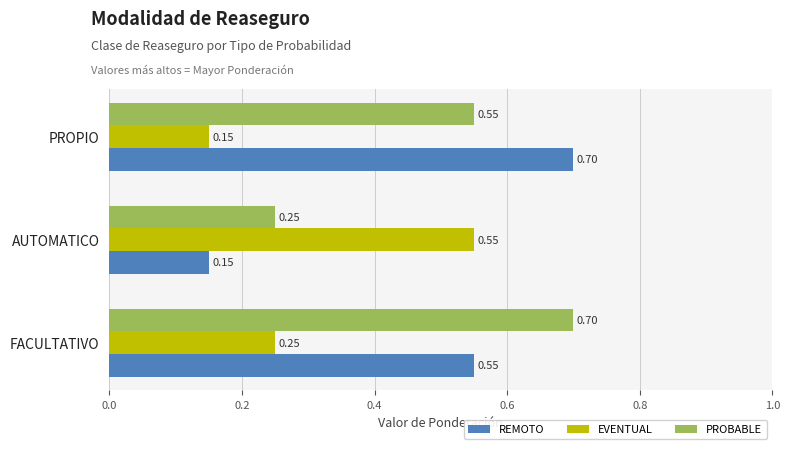

At how many categories does at least one series exceed 0?

3